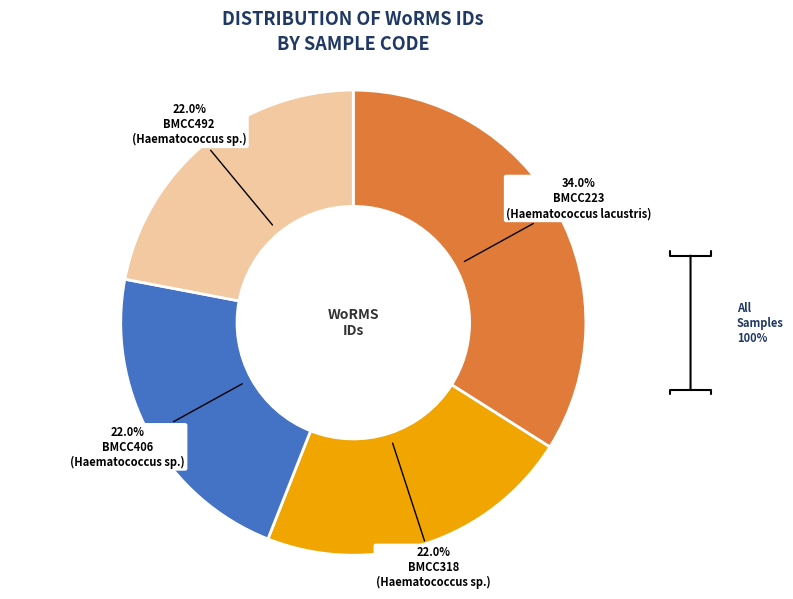

Is BMCC223 the majority of the pie?

No